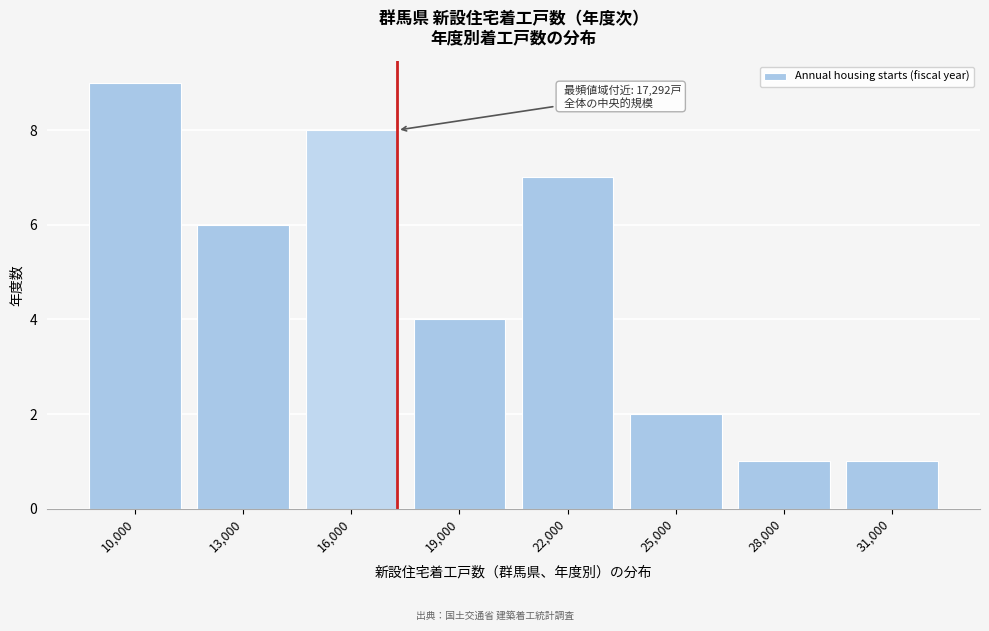

Reading left to right, extract all data points from this chart.

10,000=9	13,000=6	16,000=8	19,000=4	22,000=7	25,000=2	28,000=1	31,000=1